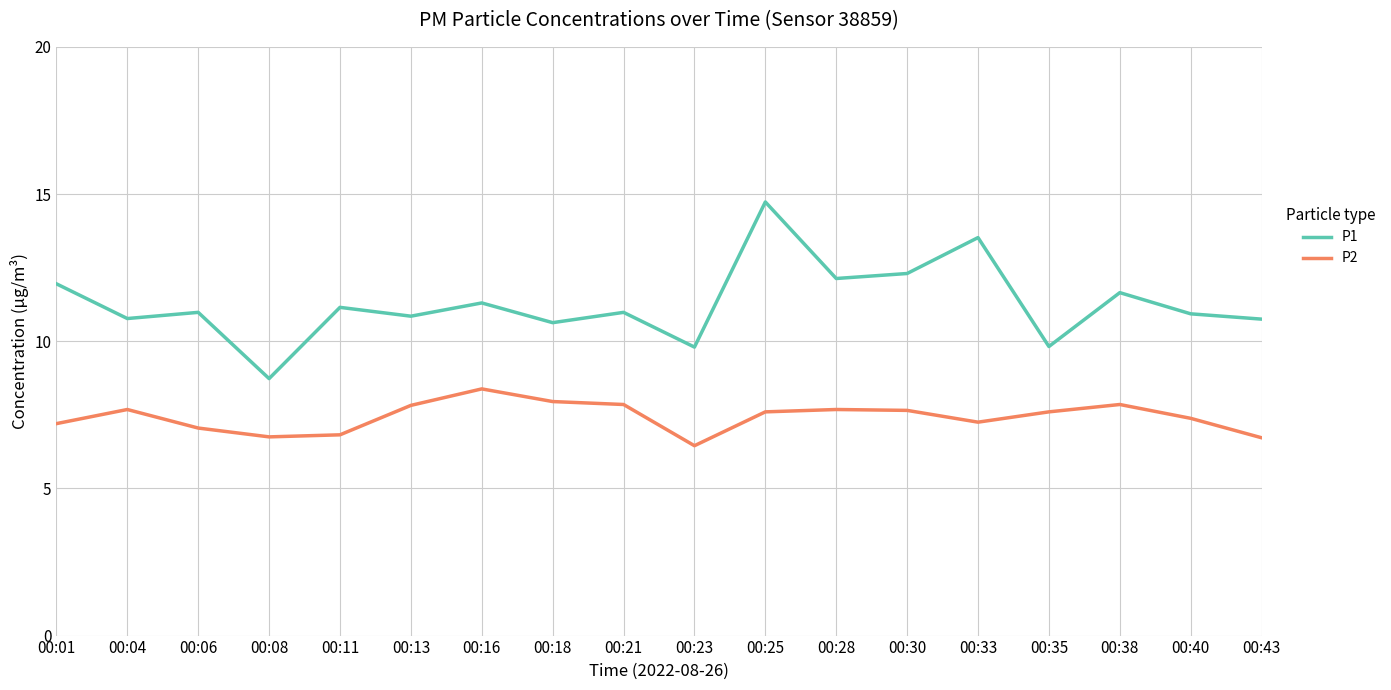

What value does the P1 series have at 00:06?

11.0